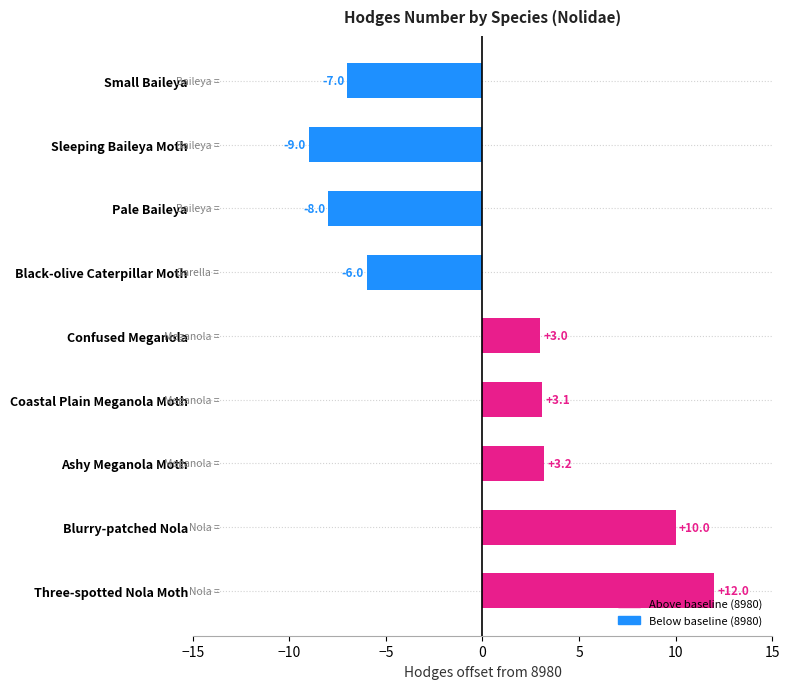

Are the bars horizontal?

Yes